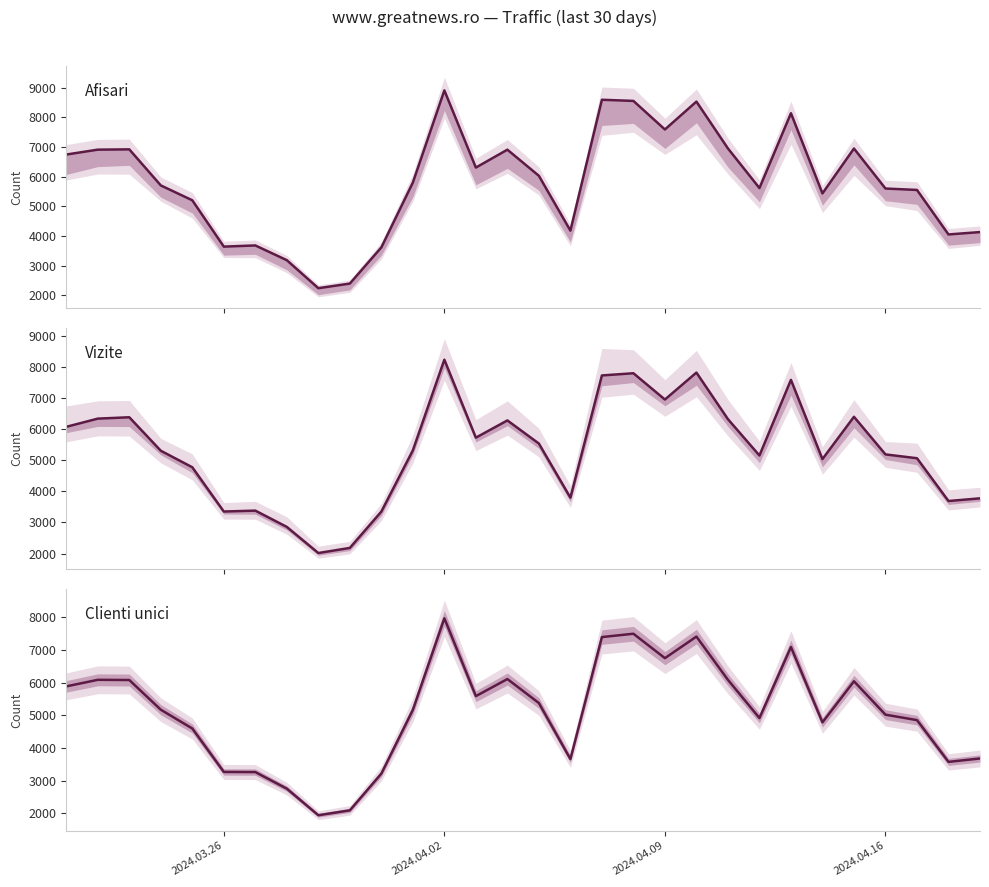

How many lines are shown in the chart?

3